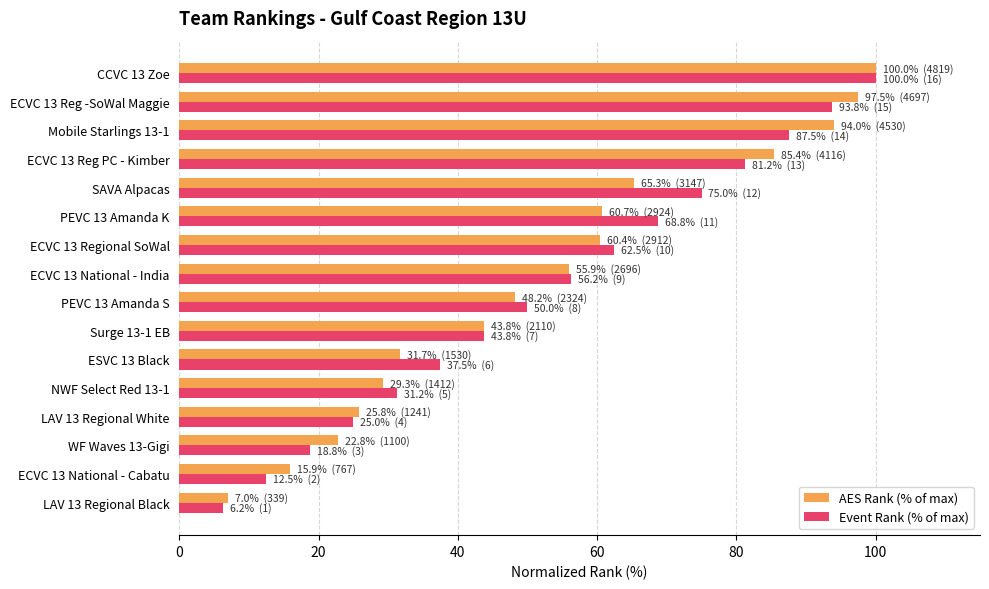

What is the total value across all series at Mobile Starlings 13-1?

181.5